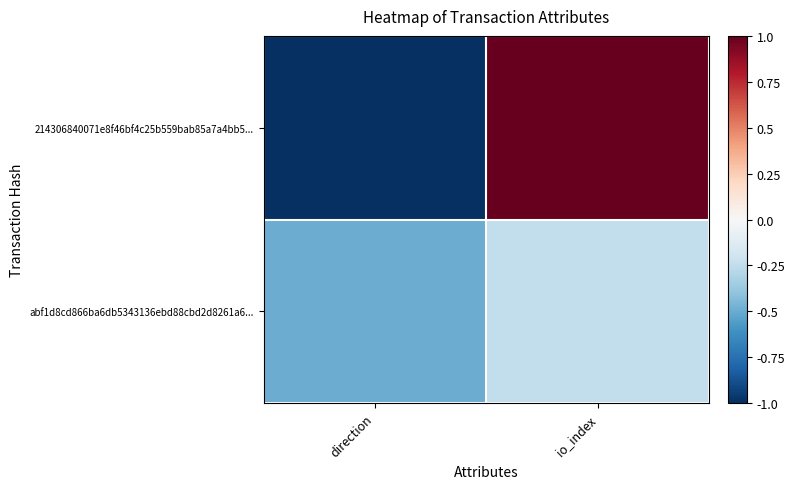

Which series has the largest total across all categories?

214306840071e8f46bf4c25b559bab85a7a4bb5...